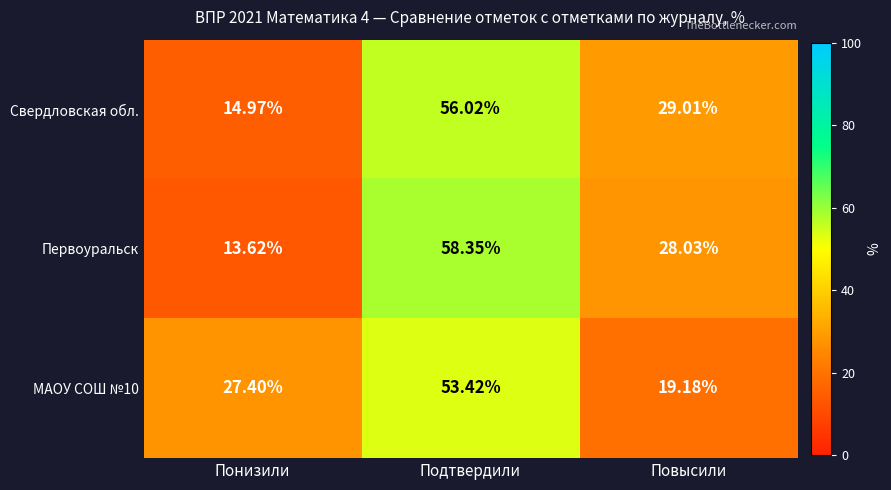

What is the spread (max minus min) of values at Повысили?

9.8